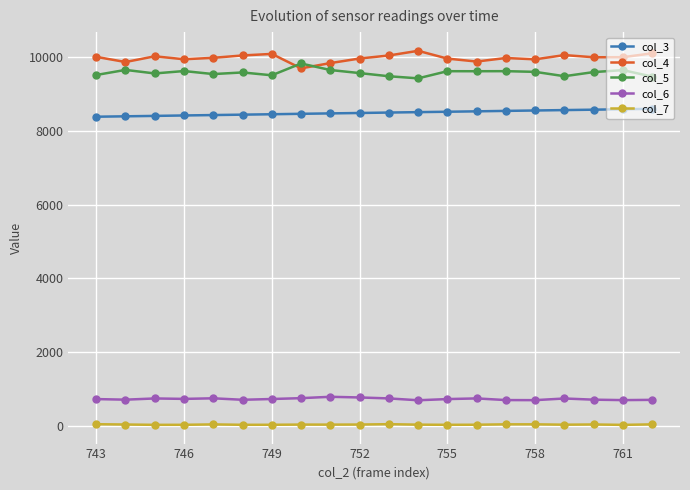

At how many categories does at least one series exceed 7474?

20